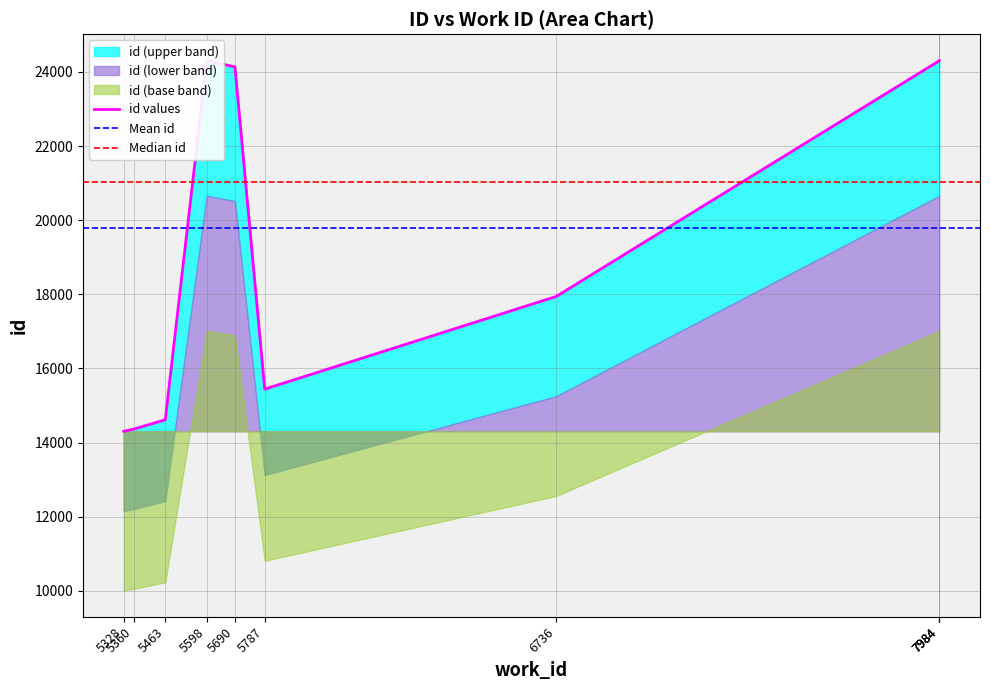

Between 5463 and 5360, which is larger?

5463